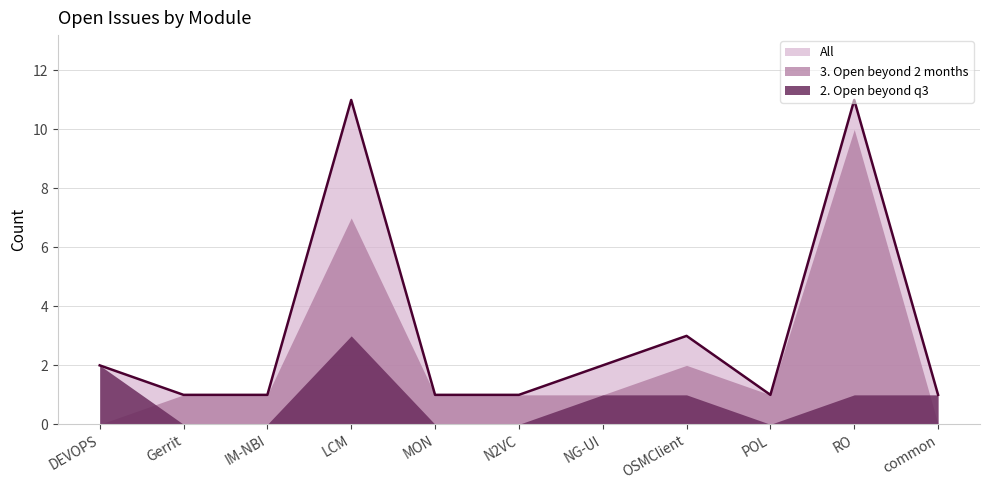

Which series has the largest range (max minus min)?

3. Open beyond 2 months